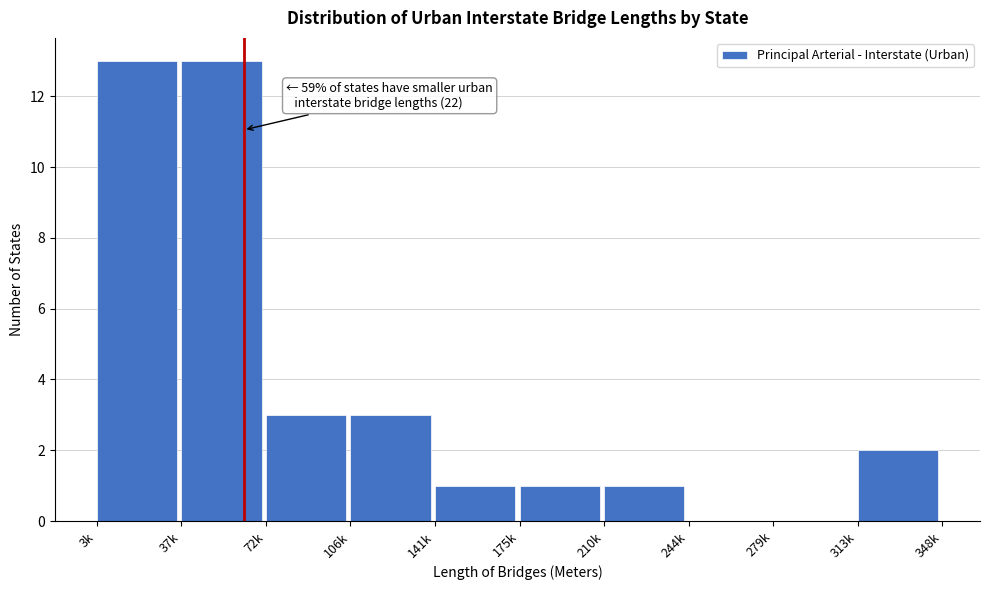

Reading left to right, extract all data points from this chart.

3k=13	37k=13	72k=3	106k=3	141k=1	175k=1	210k=1	244k=0	279k=0	313k=2